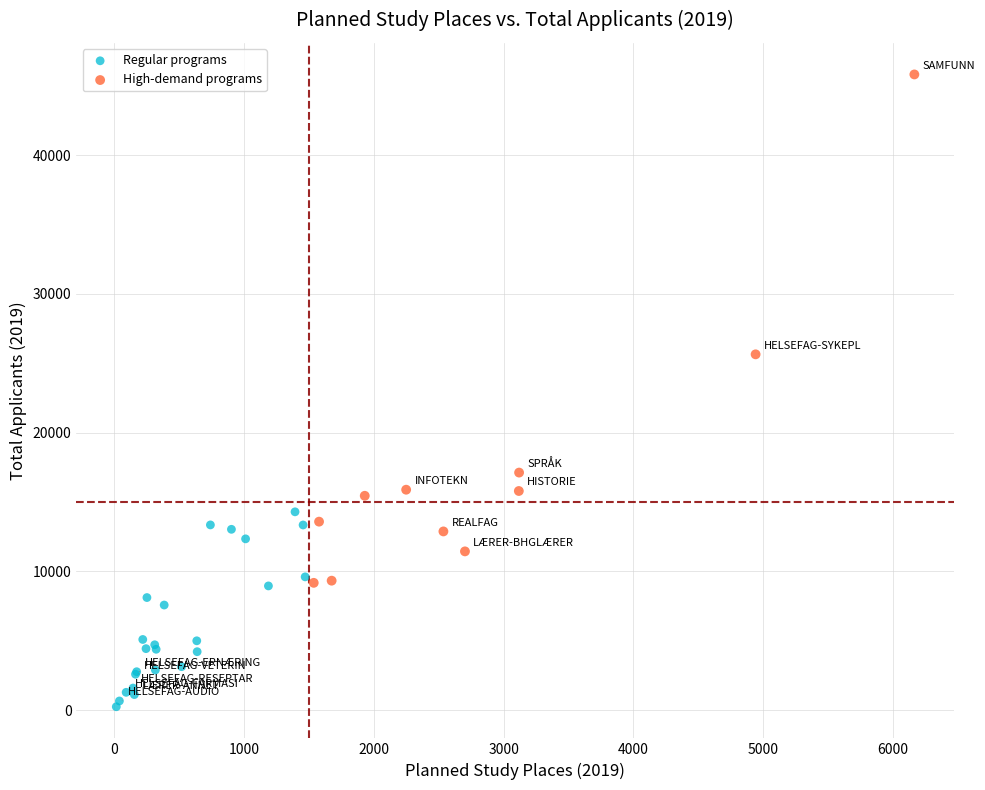

Which series reaches the minimum Y coordinate?

Regular programs